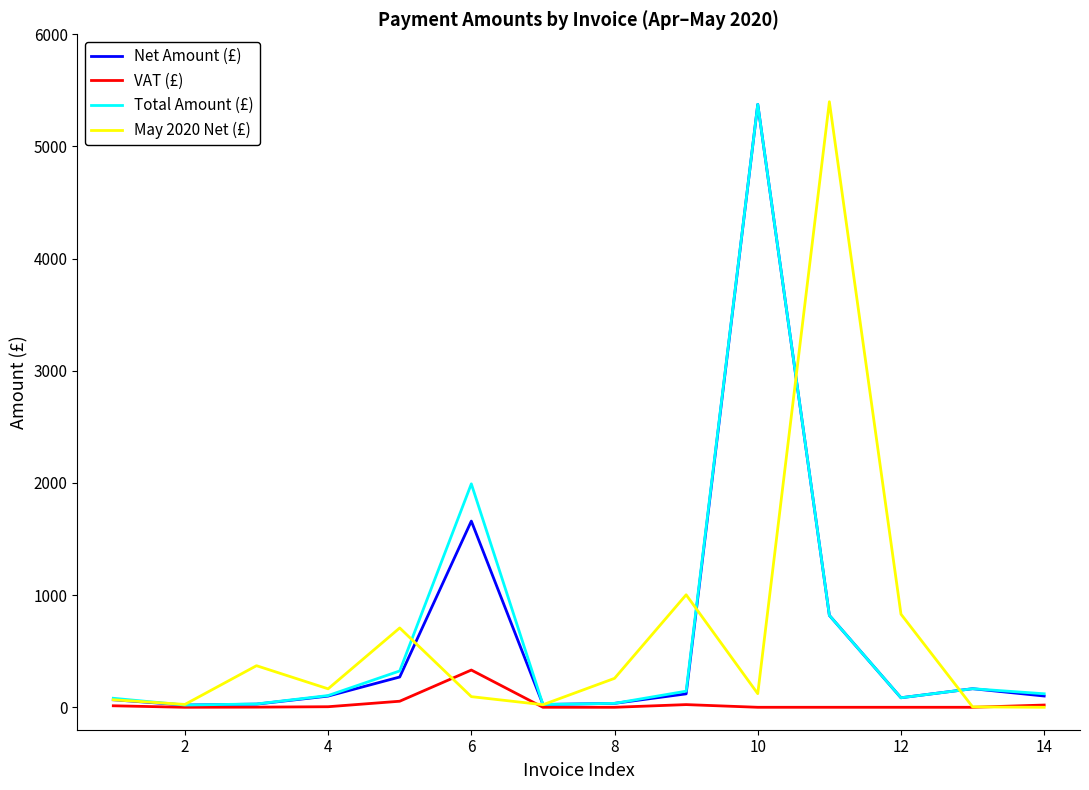

Does the chart have visible grid lines?

No